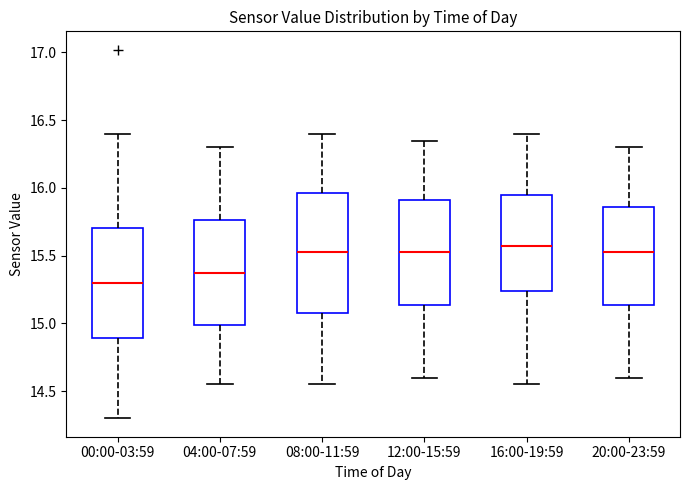

Reading left to right, read every box against the y-axis: the position of its median line, the range the box covers, and the ends of its whiskers. The values are not printed on the chart, so give them approximately, as read against the axis.

00:00-03:59: median 15.30, box 14.90 to 15.70, whiskers 14.30 to 16.40
04:00-07:59: median 15.40, box 15.00 to 15.75, whiskers 14.55 to 16.30
08:00-11:59: median 15.55, box 15.10 to 15.95, whiskers 14.55 to 16.40
12:00-15:59: median 15.55, box 15.15 to 15.90, whiskers 14.60 to 16.35
16:00-19:59: median 15.60, box 15.25 to 15.95, whiskers 14.55 to 16.40
20:00-23:59: median 15.55, box 15.15 to 15.85, whiskers 14.60 to 16.30